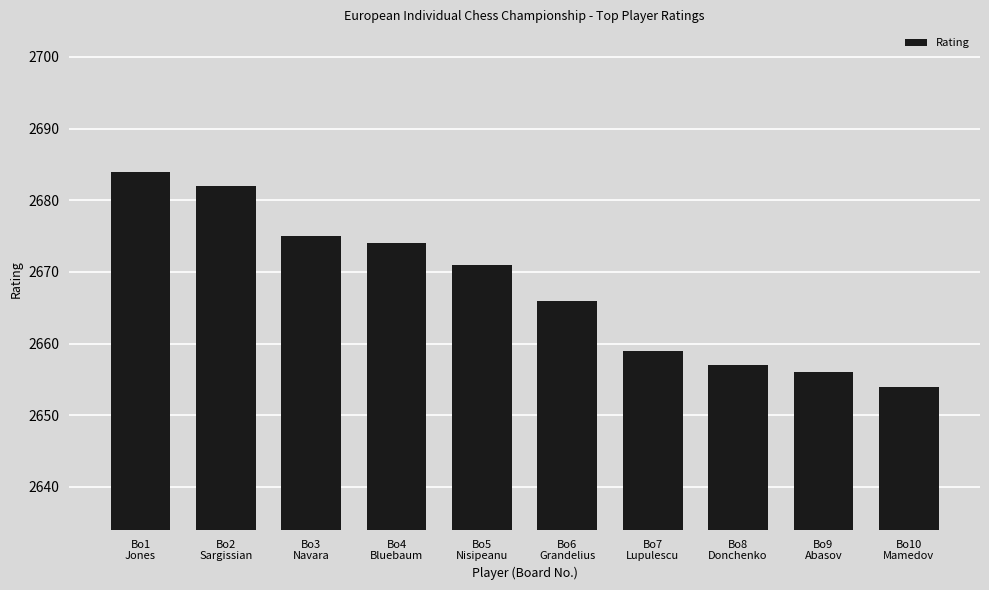

Reading right to left, transcribe all the data shown in this chart.

2654	2656	2657	2659	2666	2671	2674	2675	2682	2684